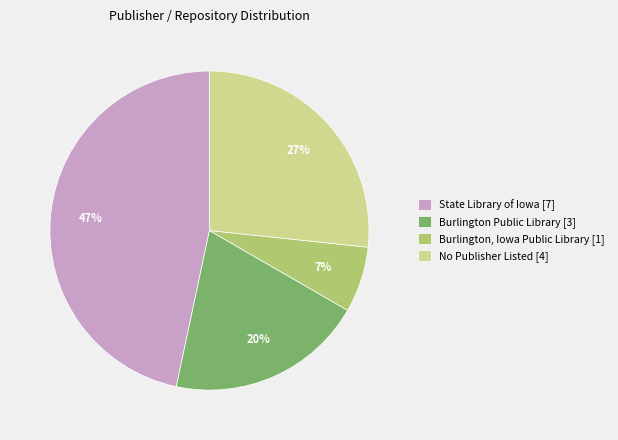

Approximately how many times larger is the value at Burlington, Iowa Public Library [1] compared to No Publisher Listed [4]?

0.3